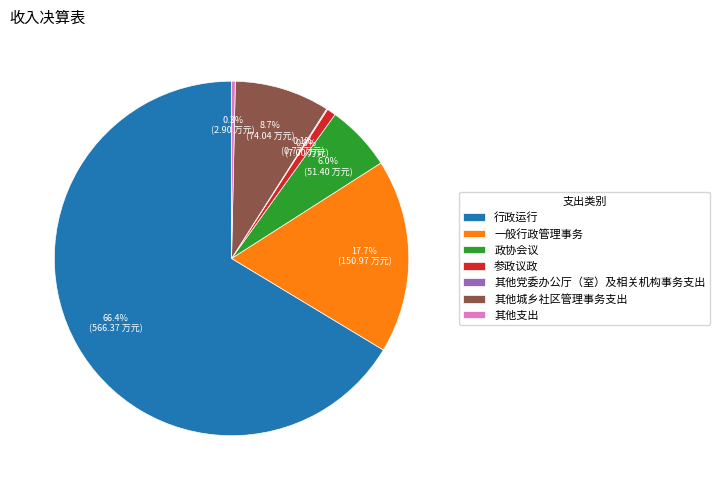

Does 行政运行 account for over 50% of the chart?

Yes